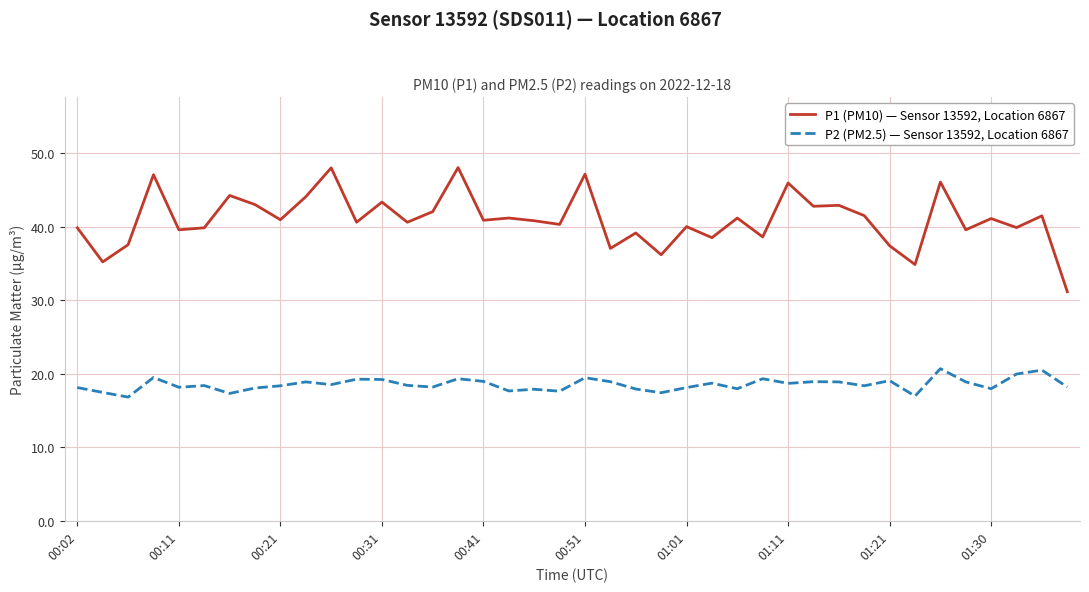

True or false: P1 (PM10) — Sensor 13592, Location 6867 and P2 (PM2.5) — Sensor 13592, Location 6867 cross at least once.

False